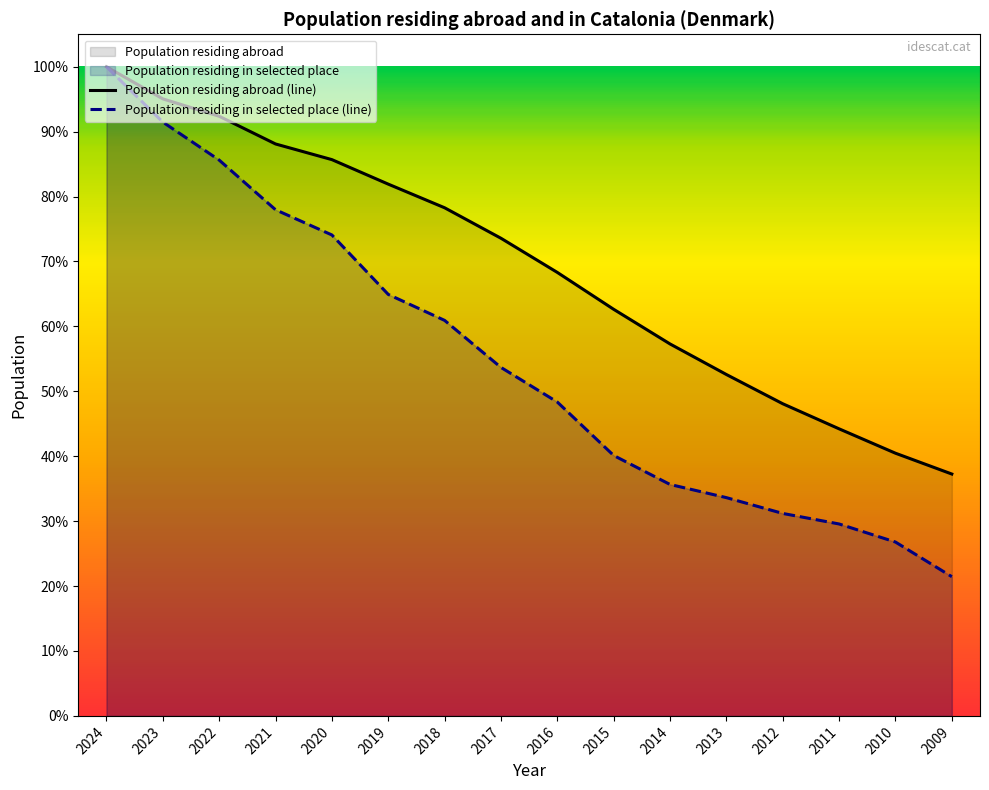

Does the chart have visible grid lines?

No